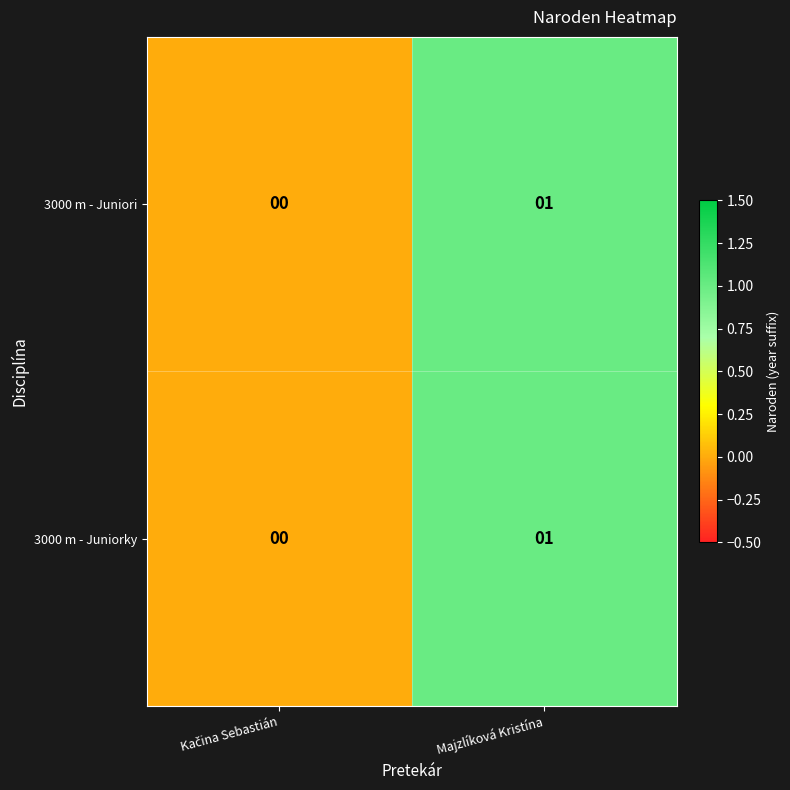

The value of 3000 m - Juniorky at Majzlíková Kristína is 1. True or false?

True